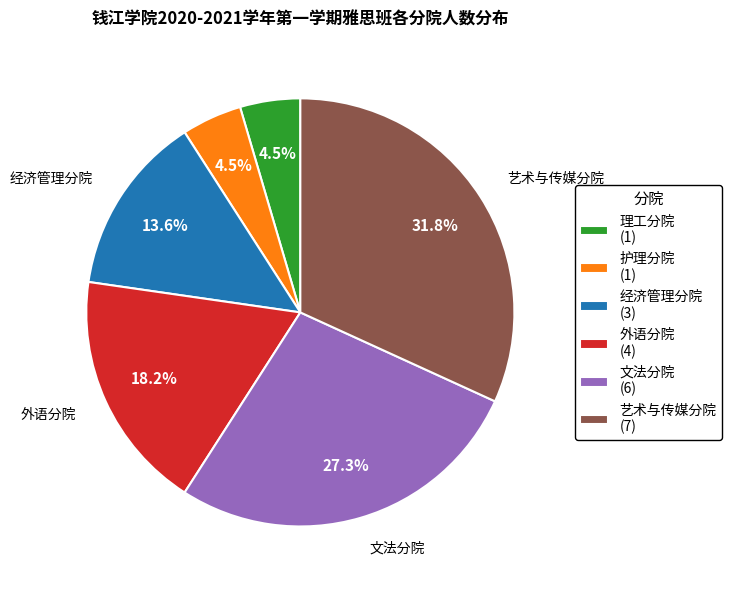

Between 理工分院 (1) and 艺术与传媒分院 (7), which is larger?

艺术与传媒分院 (7)